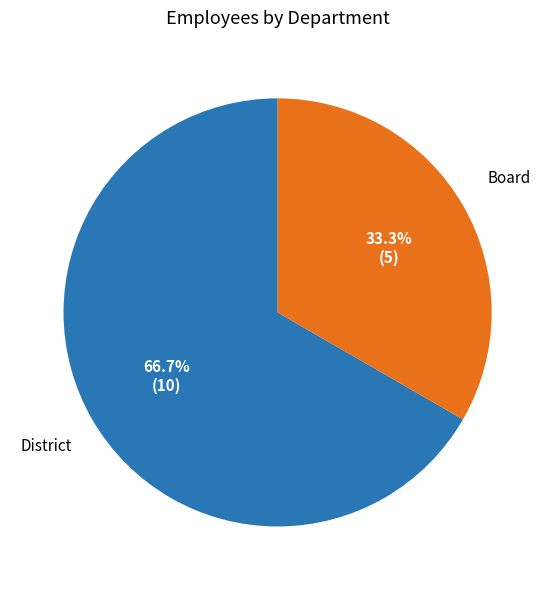

How many slices are in this pie chart?

2